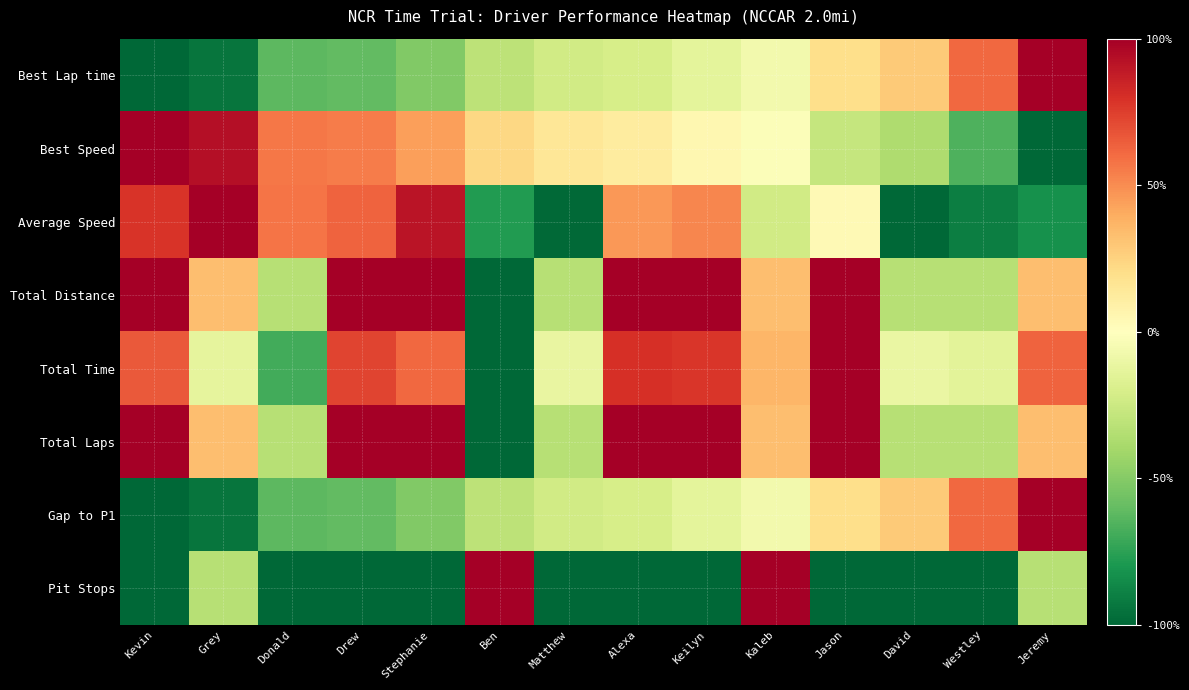

Reading left to right, what are all the values shown in this chart?

Best Lap time: Kevin=-1.0	Grey=-0.9	Donald=-0.6	Drew=-0.6	Stephanie=-0.5	Ben=-0.3	Matthew=-0.2	Alexa=-0.2	Keilyn=-0.1	Kaleb=-0.1	Jason=0.2	David=0.3	Westley=0.6	Jeremy=1.0
Best Speed: Kevin=1.0	Grey=0.9	Donald=0.6	Drew=0.6	Stephanie=0.4	Ben=0.2	Matthew=0.1	Alexa=0.1	Keilyn=0.1	Kaleb=-0.0	Jason=-0.3	David=-0.4	Westley=-0.7	Jeremy=-1.0
Average Speed: Kevin=0.8	Grey=1.0	Donald=0.6	Drew=0.6	Stephanie=0.9	Ben=-0.8	Matthew=-1.0	Alexa=0.5	Keilyn=0.5	Kaleb=-0.2	Jason=0.0	David=-1.0	Westley=-0.9	Jeremy=-0.8
Total Distance: Kevin=1.0	Grey=0.3	Donald=-0.3	Drew=1.0	Stephanie=1.0	Ben=-1.0	Matthew=-0.3	Alexa=1.0	Keilyn=1.0	Kaleb=0.3	Jason=1.0	David=-0.3	Westley=-0.3	Jeremy=0.3
Total Time: Kevin=0.7	Grey=-0.1	Donald=-0.7	Drew=0.7	Stephanie=0.6	Ben=-1.0	Matthew=-0.1	Alexa=0.8	Keilyn=0.8	Kaleb=0.4	Jason=1.0	David=-0.1	Westley=-0.1	Jeremy=0.6
Total Laps: Kevin=1.0	Grey=0.3	Donald=-0.3	Drew=1.0	Stephanie=1.0	Ben=-1.0	Matthew=-0.3	Alexa=1.0	Keilyn=1.0	Kaleb=0.3	Jason=1.0	David=-0.3	Westley=-0.3	Jeremy=0.3
Gap to P1: Kevin=-1.0	Grey=-0.9	Donald=-0.6	Drew=-0.6	Stephanie=-0.5	Ben=-0.3	Matthew=-0.2	Alexa=-0.2	Keilyn=-0.1	Kaleb=-0.1	Jason=0.2	David=0.3	Westley=0.6	Jeremy=1.0
Pit Stops: Kevin=-1.0	Grey=-0.3	Donald=-1.0	Drew=-1.0	Stephanie=-1.0	Ben=1.0	Matthew=-1.0	Alexa=-1.0	Keilyn=-1.0	Kaleb=1.0	Jason=-1.0	David=-1.0	Westley=-1.0	Jeremy=-0.3